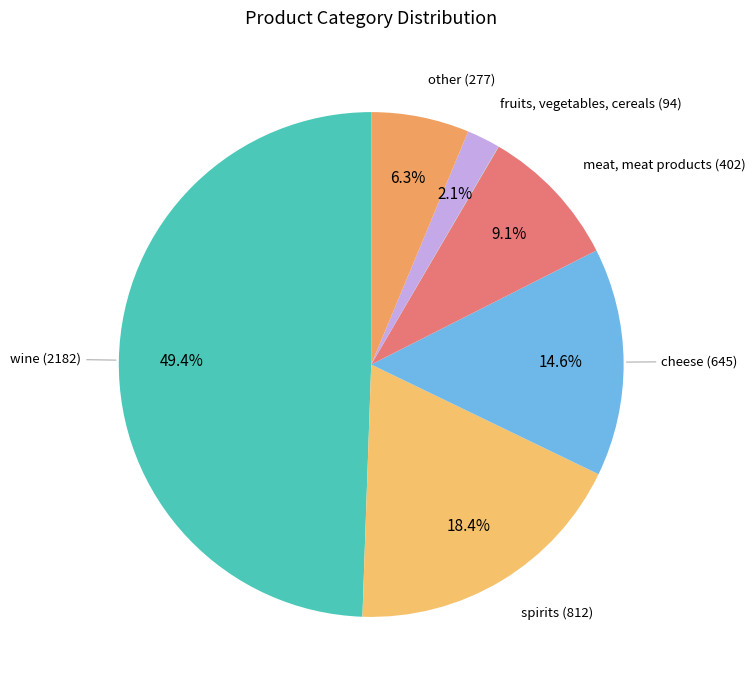

To the nearest percent, what is the average slice percentage?

14%